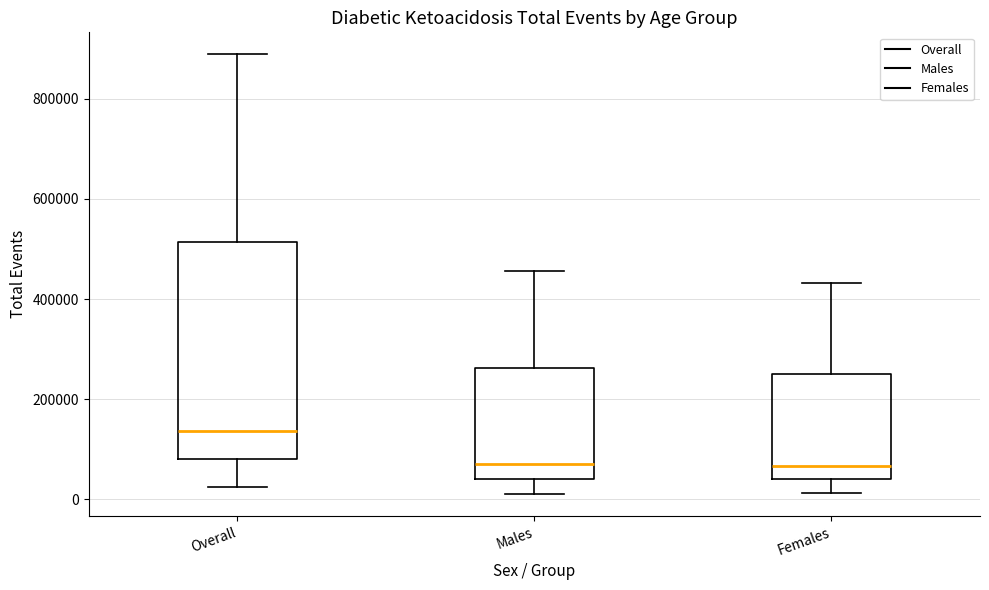

Reading left to right, read every box against the y-axis: the position of its median line, the range the box covers, and the ends of its whiskers. The values are not printed on the chart, so give them approximately, as read against the axis.

Overall: median 140000, box 80000 to 520000, whiskers 20000 to 880000
Males: median 60000, box 40000 to 260000, whiskers 20000 to 460000
Females: median 60000, box 40000 to 260000, whiskers 20000 to 440000